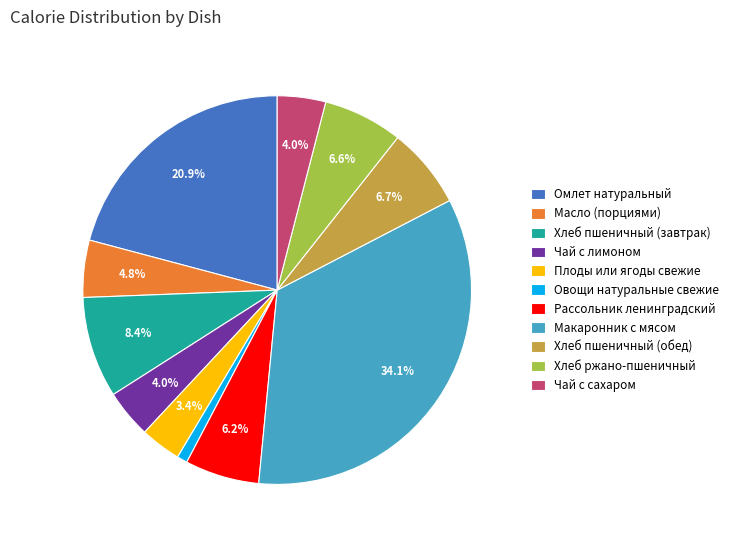

Approximately how many times larger is the value at Масло (порциями) compared to Хлеб пшеничный (обед)?

0.7